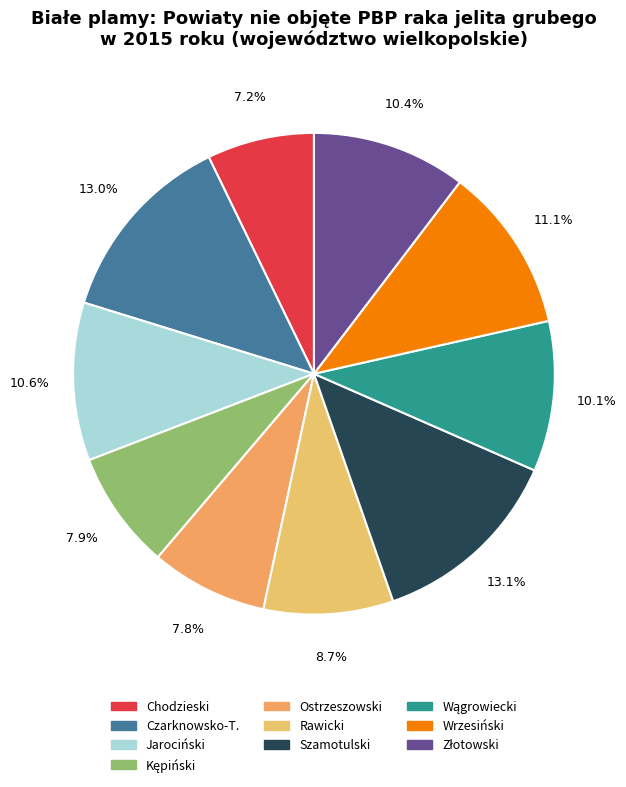

How many segments does this pie chart have?

10